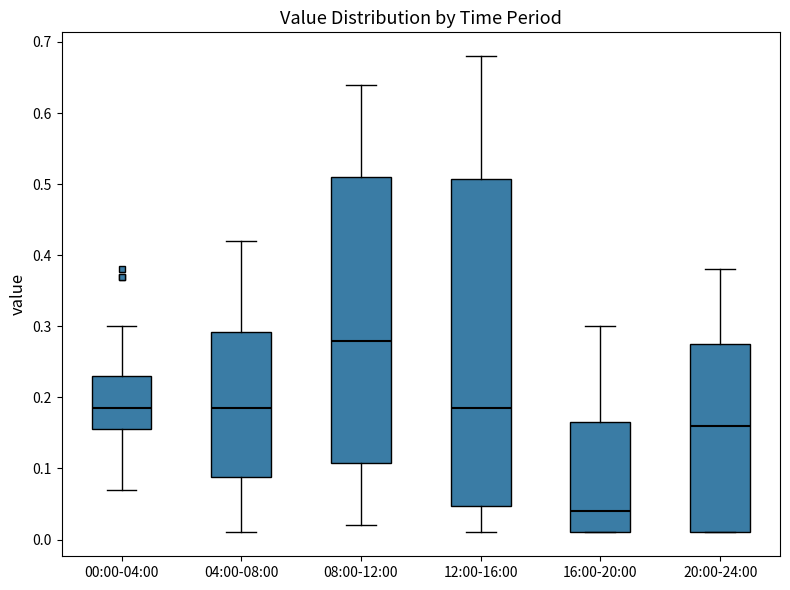

Reading left to right, transcribe this box plot: for each box, give where its median line is, the range the box spans, and where its two whiskers end, as read against the y-axis. The values are not printed on the chart, so give them approximately, as read against the axis.

00:00-04:00: median 0.19, box 0.16 to 0.23, whiskers 0.07 to 0.30
04:00-08:00: median 0.19, box 0.09 to 0.29, whiskers 0.01 to 0.42
08:00-12:00: median 0.28, box 0.11 to 0.51, whiskers 0.02 to 0.64
12:00-16:00: median 0.19, box 0.05 to 0.51, whiskers 0.01 to 0.68
16:00-20:00: median 0.04, box 0.01 to 0.17, whiskers 0.01 to 0.30
20:00-24:00: median 0.16, box 0.01 to 0.28, whiskers 0.01 to 0.38